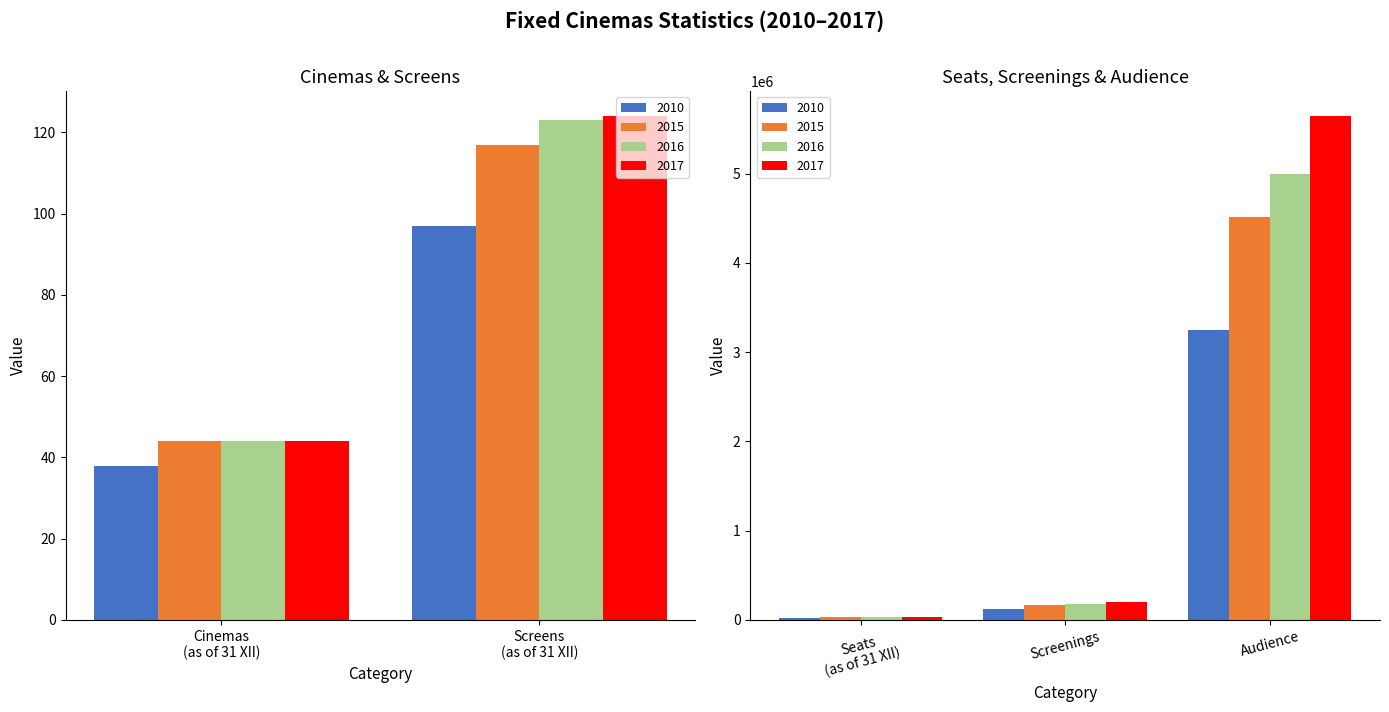

Reading left to right, what are all the values shown in this chart?

2010: 38	97	24613	119650	3251200
2015: 44	117	28135	165586	4515313
2016: 44	123	29389	181431	4992756
2017: 44	124	29547	195032	5645030